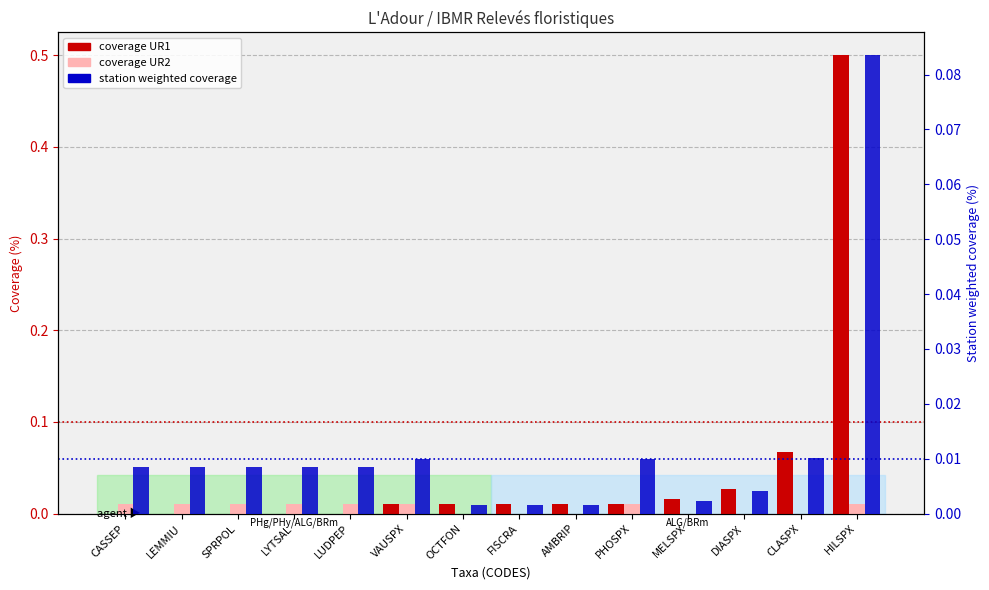

What is the label of the 8th bar from the right?

OCTFON